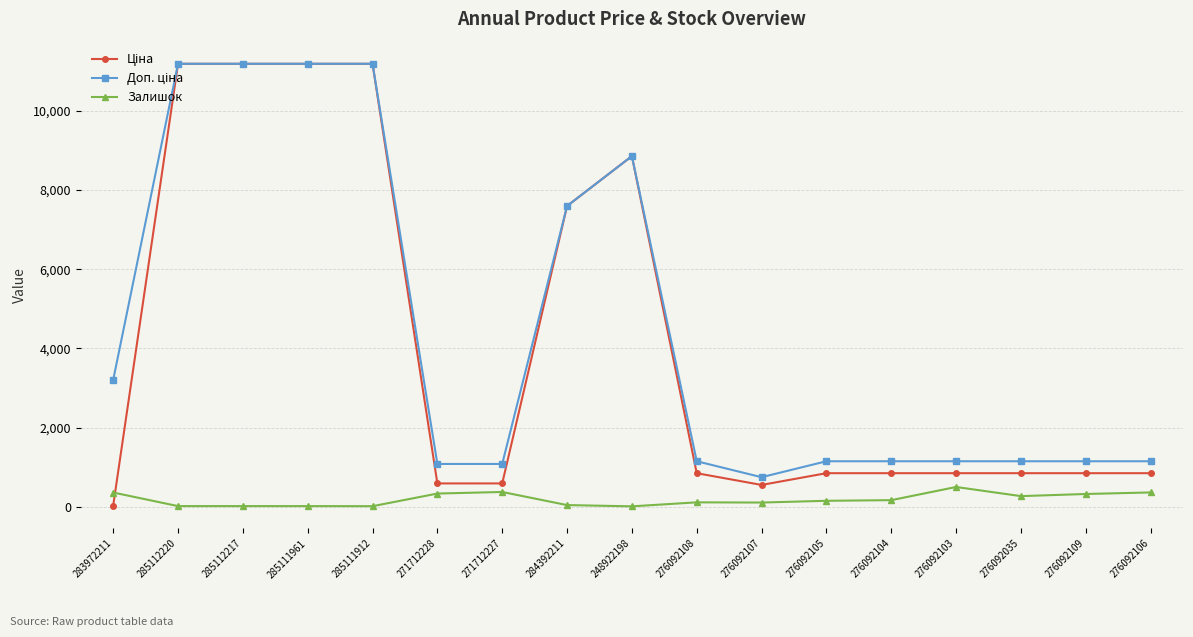

What is the difference between the highest and lowest values at 276092106?

787.7